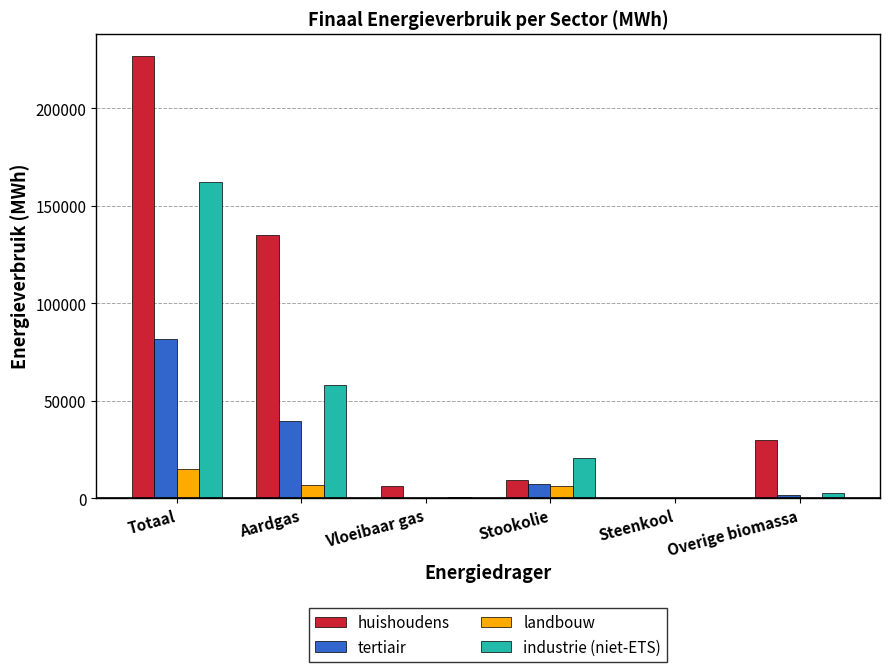

What is the difference between the industrie (niet-ETS) values at Vloeibaar gas and Steenkool?

445.9